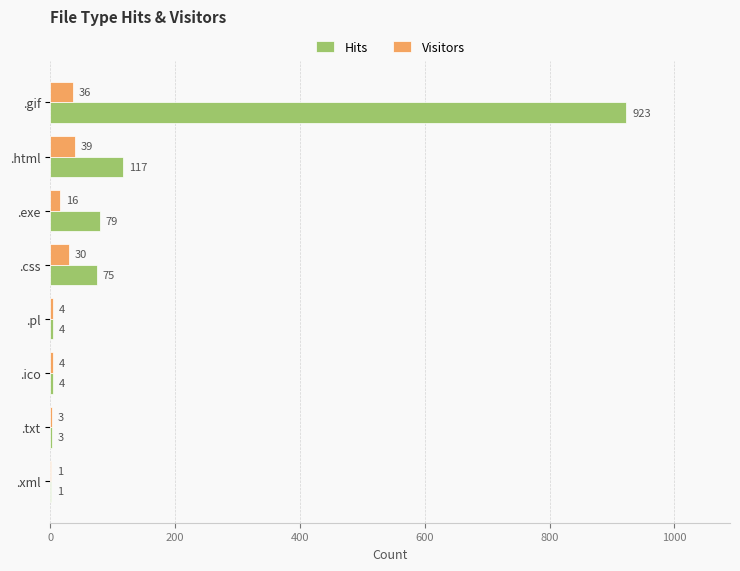

Which series has the largest total across all categories?

Hits